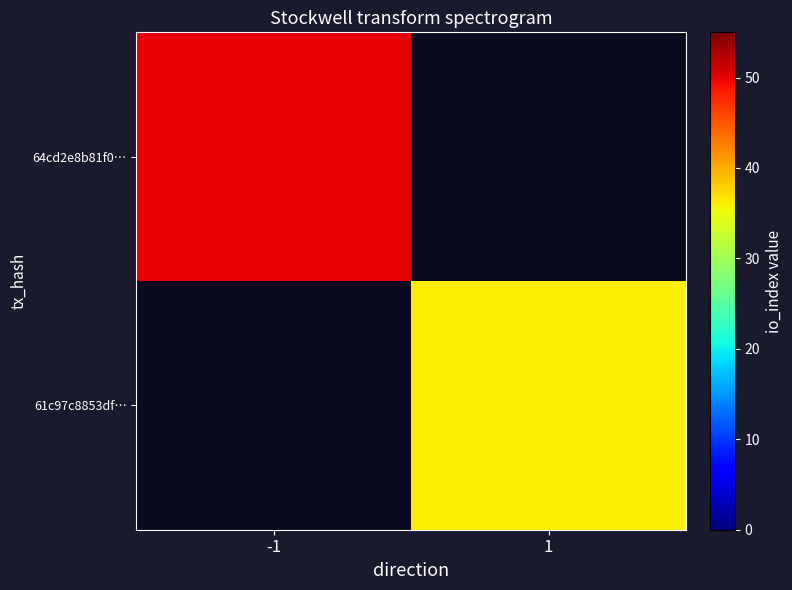

Count the number of categories in the chart.

2